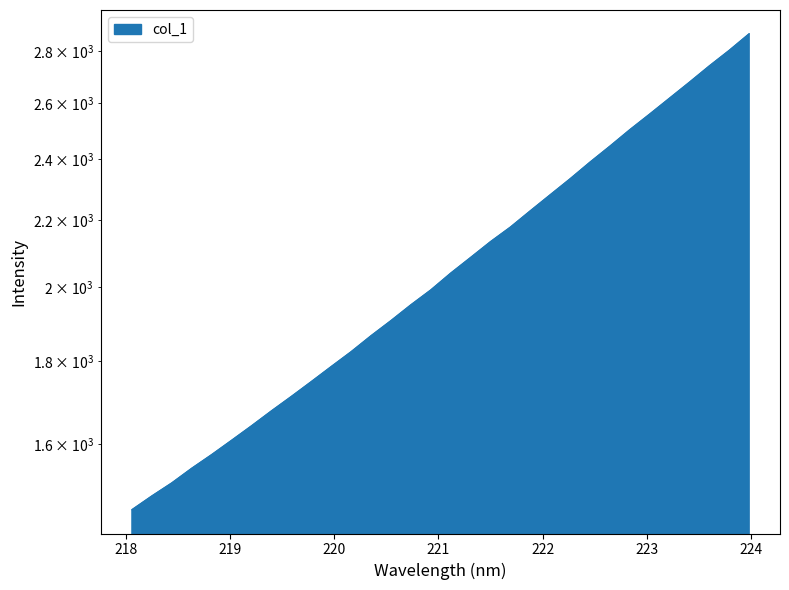

At which category does the chart reach its peak across all series?

223.9802